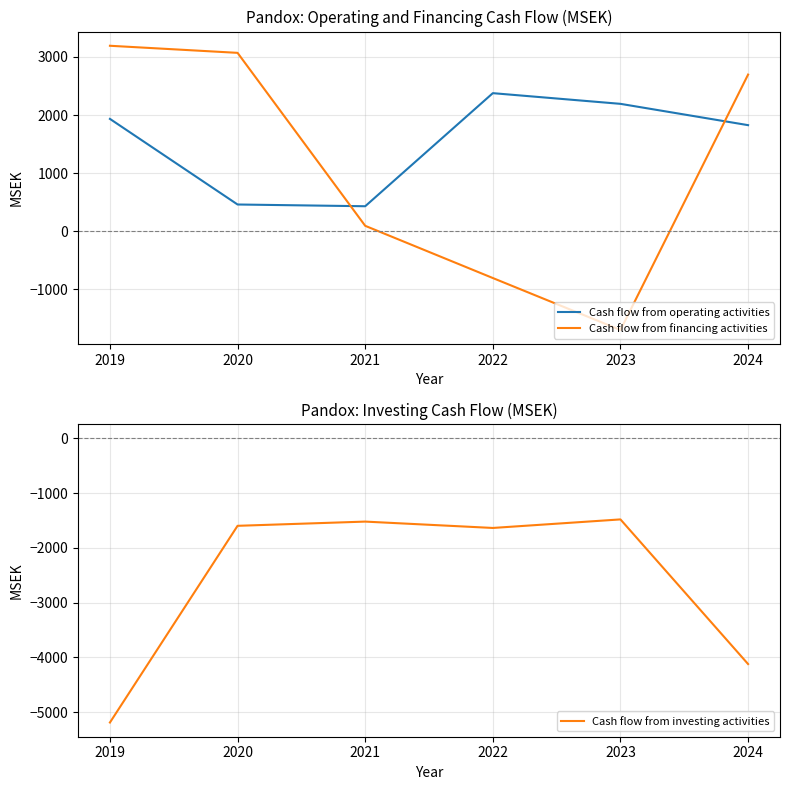

Which series changed the most between 2021 and 2022?

Cash flow from operating activities